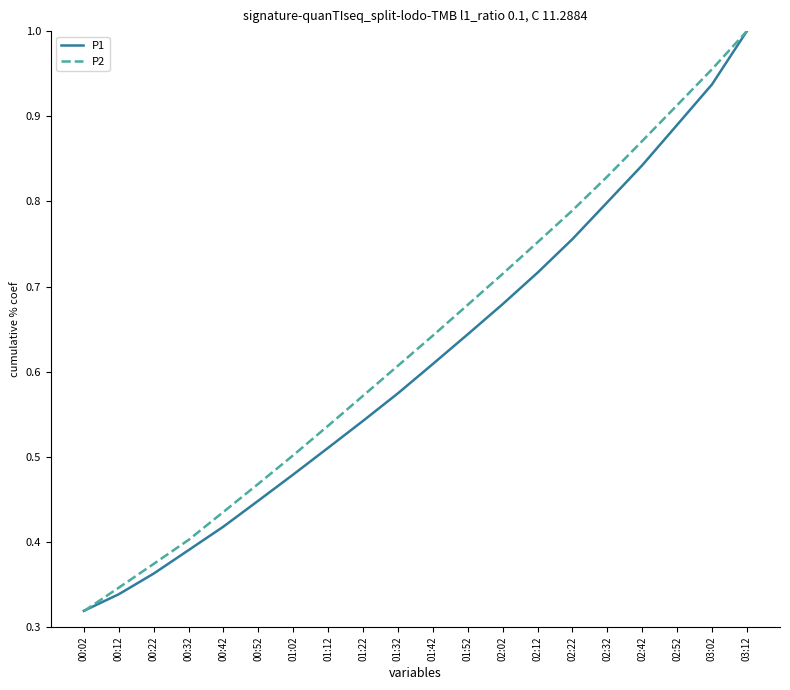

Is the value of P1 at 01:42 greater than the value of P2 at 00:22?

Yes